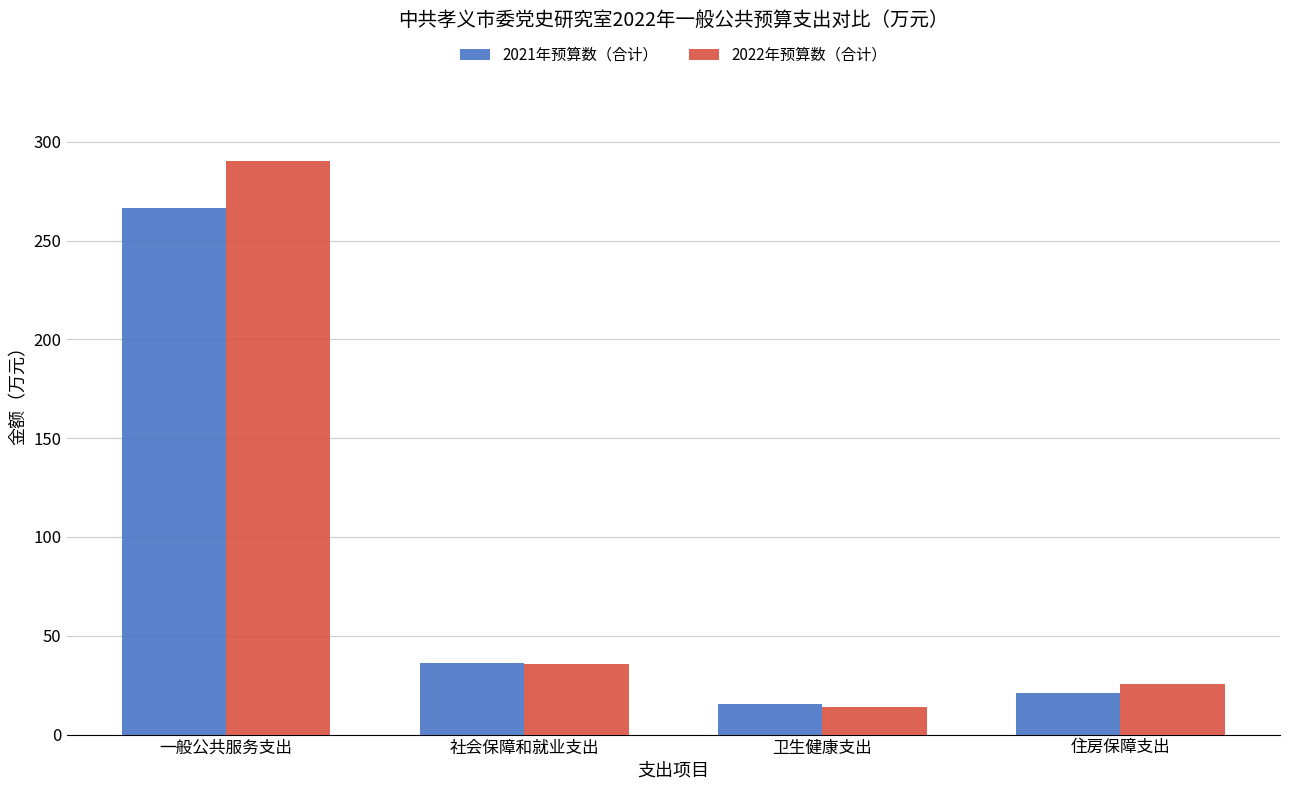

Reading right to left, transcribe all the data shown in this chart.

2021年预算数（合计）: 21.1	15.4	36.4	266.6
2022年预算数（合计）: 25.6	13.8	35.9	290.0